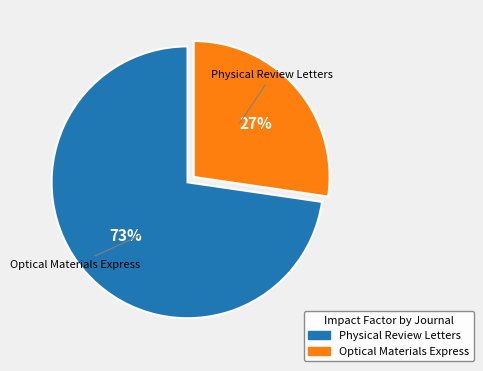

How many segments does this pie chart have?

2